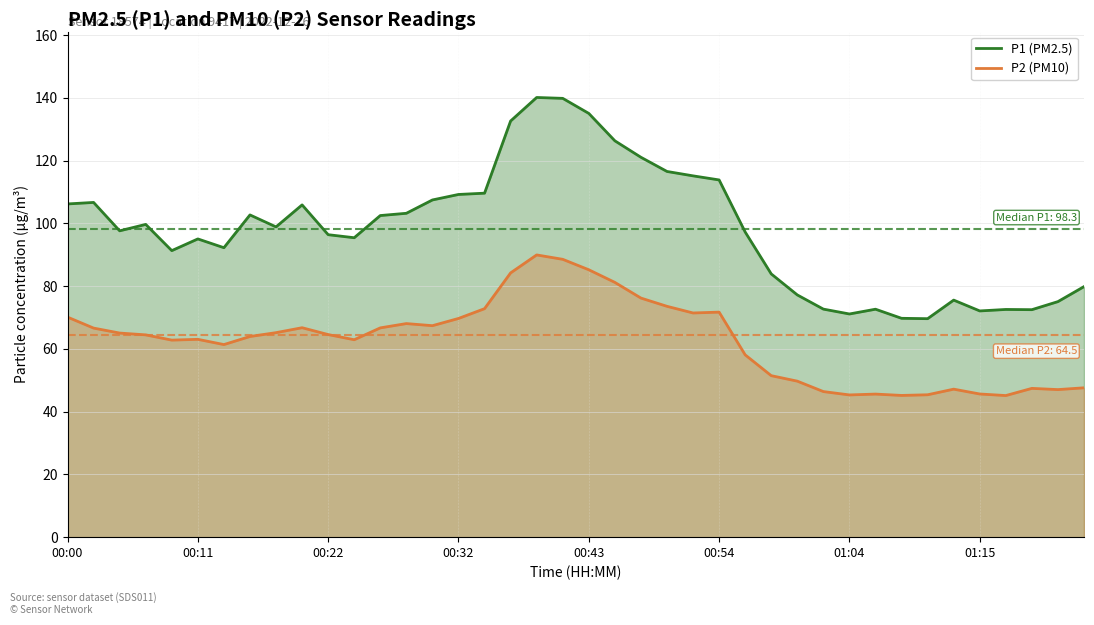

At which label does P2 (PM10) reach its peak?

18